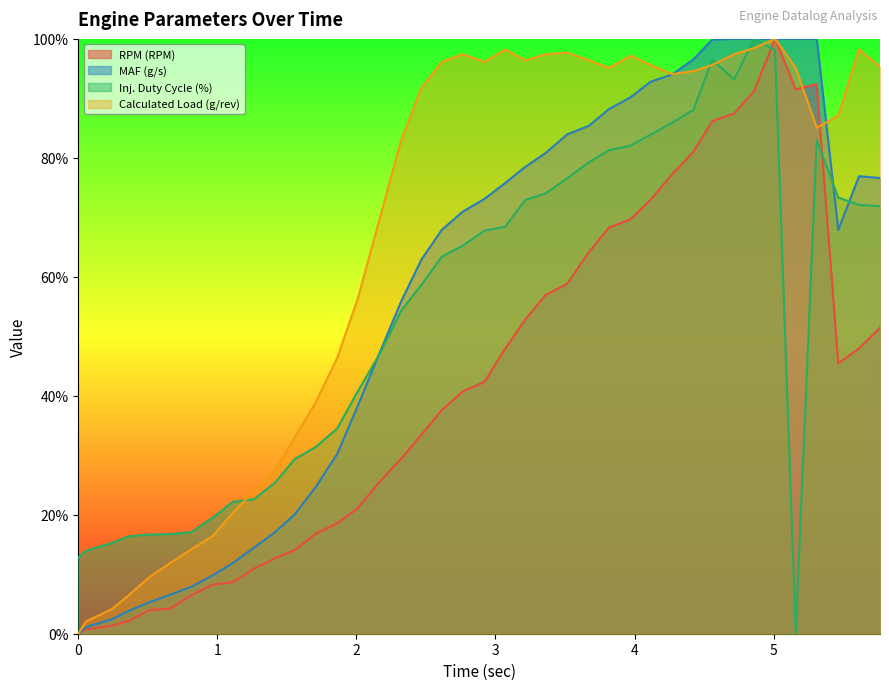

Is the value of RPM (RPM) at 1.708 greater than the value of Inj. Duty Cycle (%) at 0.659?

Yes